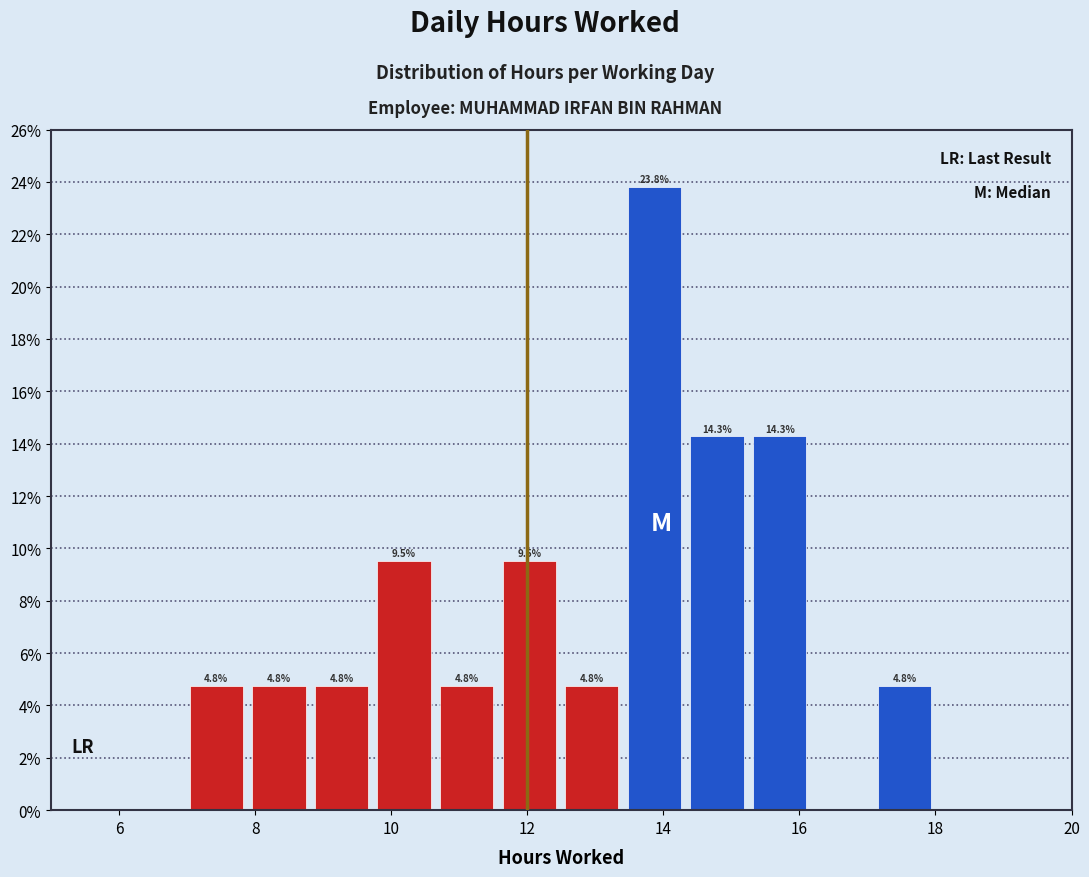

Over which range of the x-axis is the bar tallest?

13.4 to 14.4